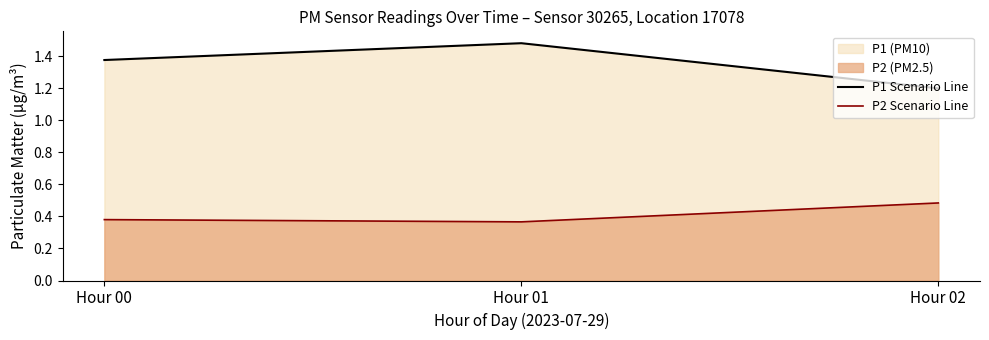

The P1 Scenario Line series shows 1.4 at Hour 00. True or false?

True